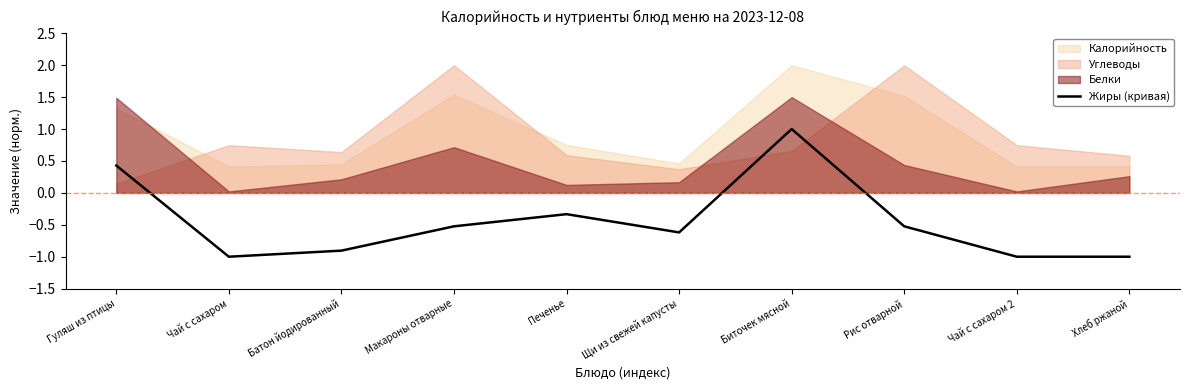

At which label is Жиры (кривая) closest to 0?

Печенье